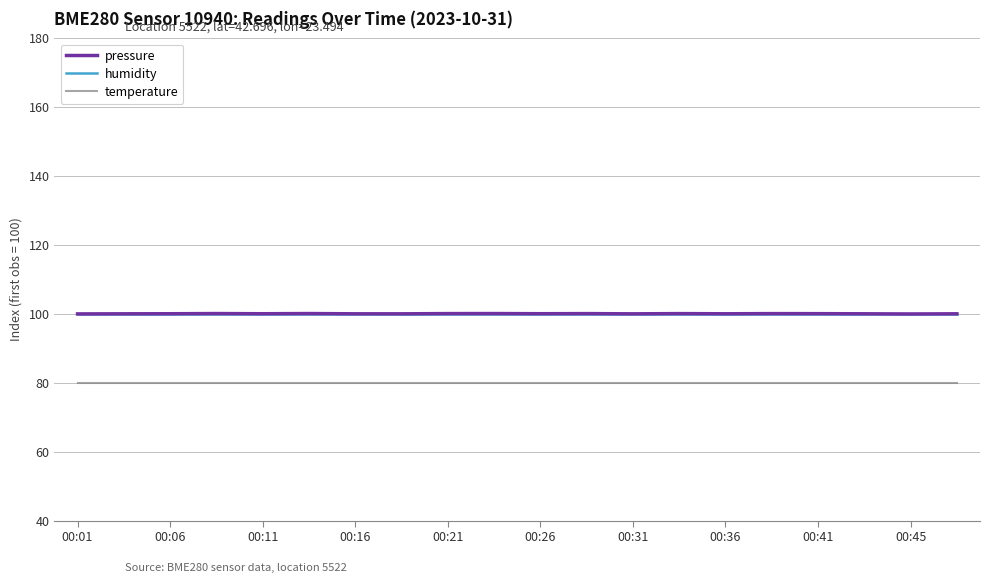

Which series has the widest spread of values?

pressure